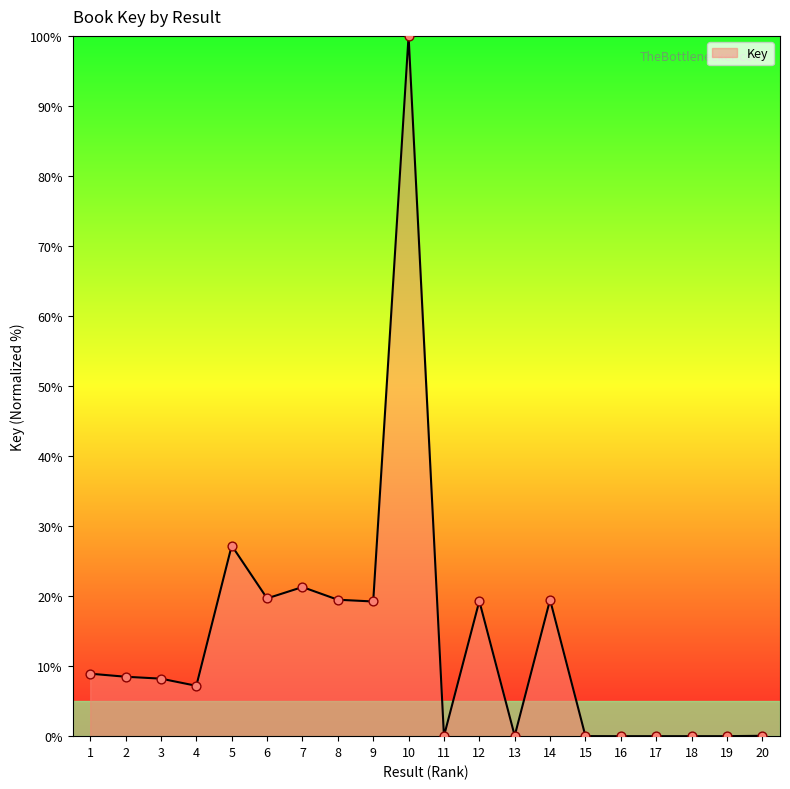

What is the change in value from 5 to 9?

-8.0